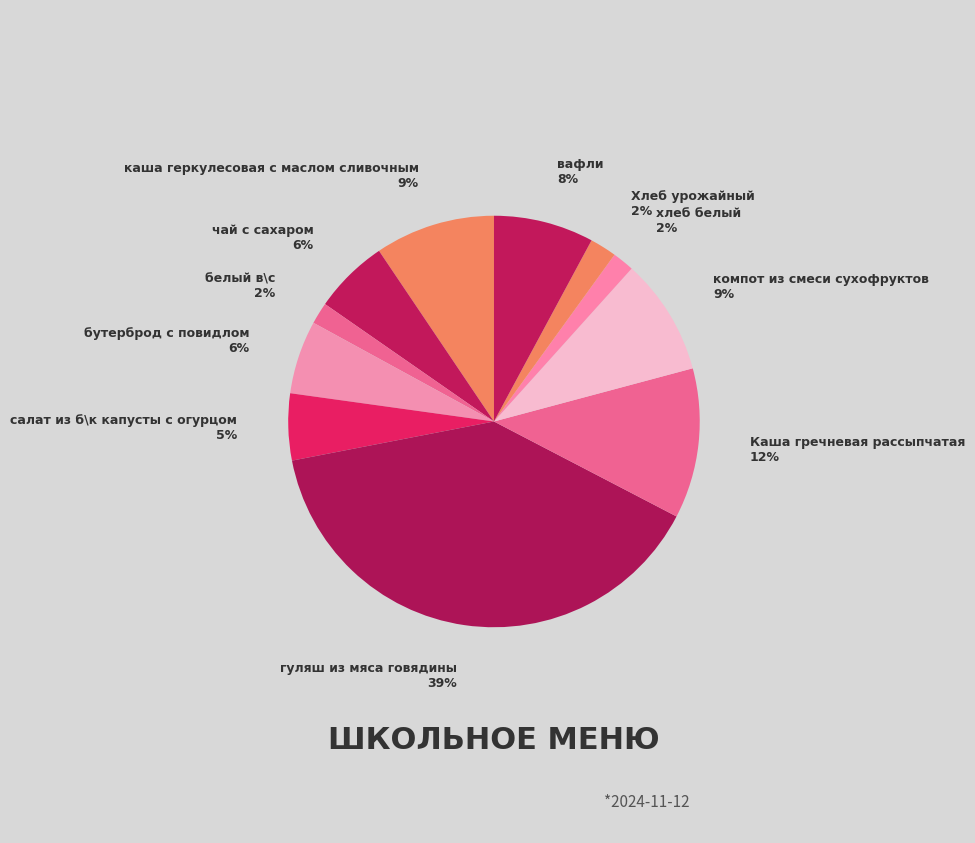

Rank the categories by value from lowest to highest.

белый в\с, хлеб белый, Хлеб урожайный, салат из б\к капусты с огурцом, бутерброд с повидлом, чай с сахаром, вафли, компот из смеси сухофруктов, каша геркулесовая с маслом сливочным, Каша гречневая рассыпчатая, гуляш из мяса говядины